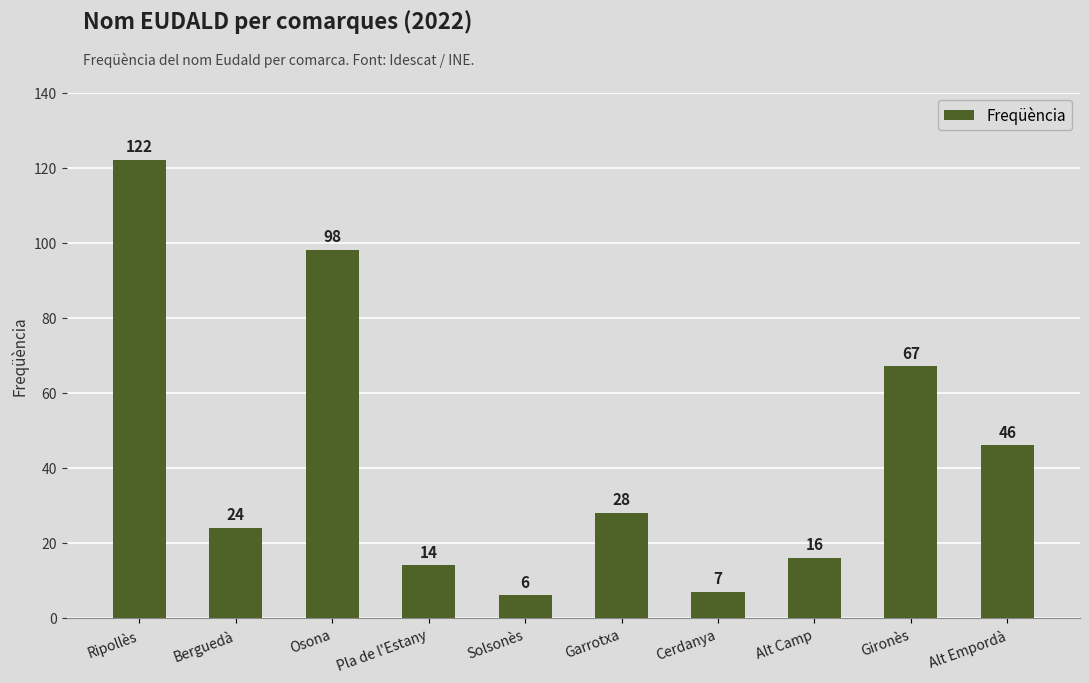

How many distinct data groups are displayed?

1